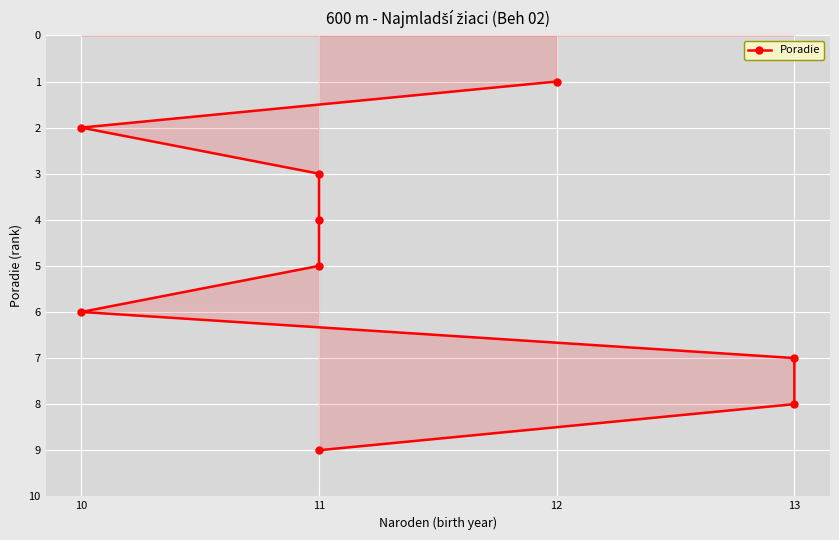

What is the sum of all values?

45